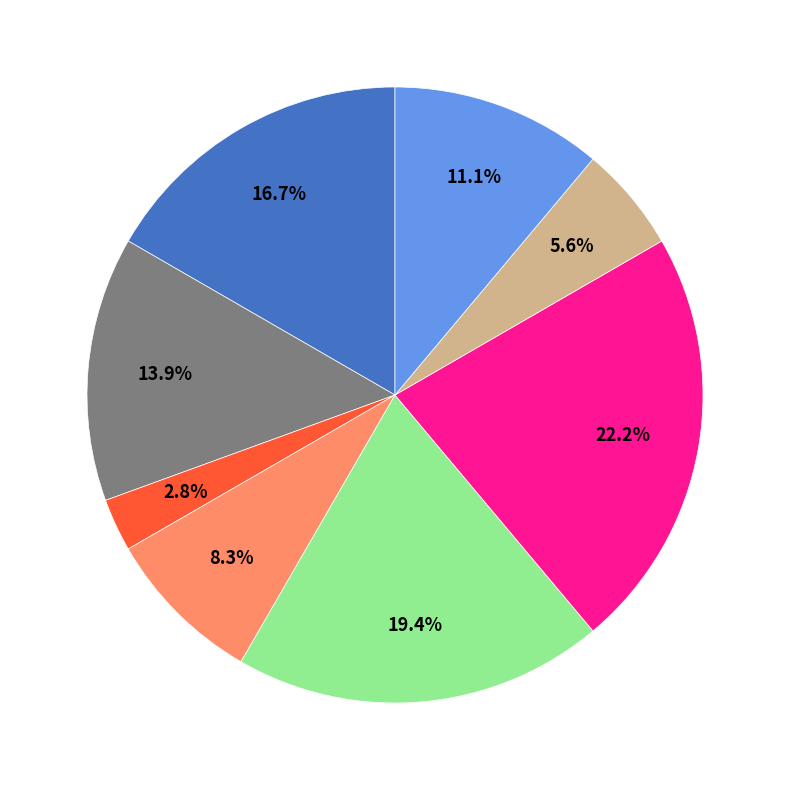

Is there any slice that represents more than half of the pie?

No